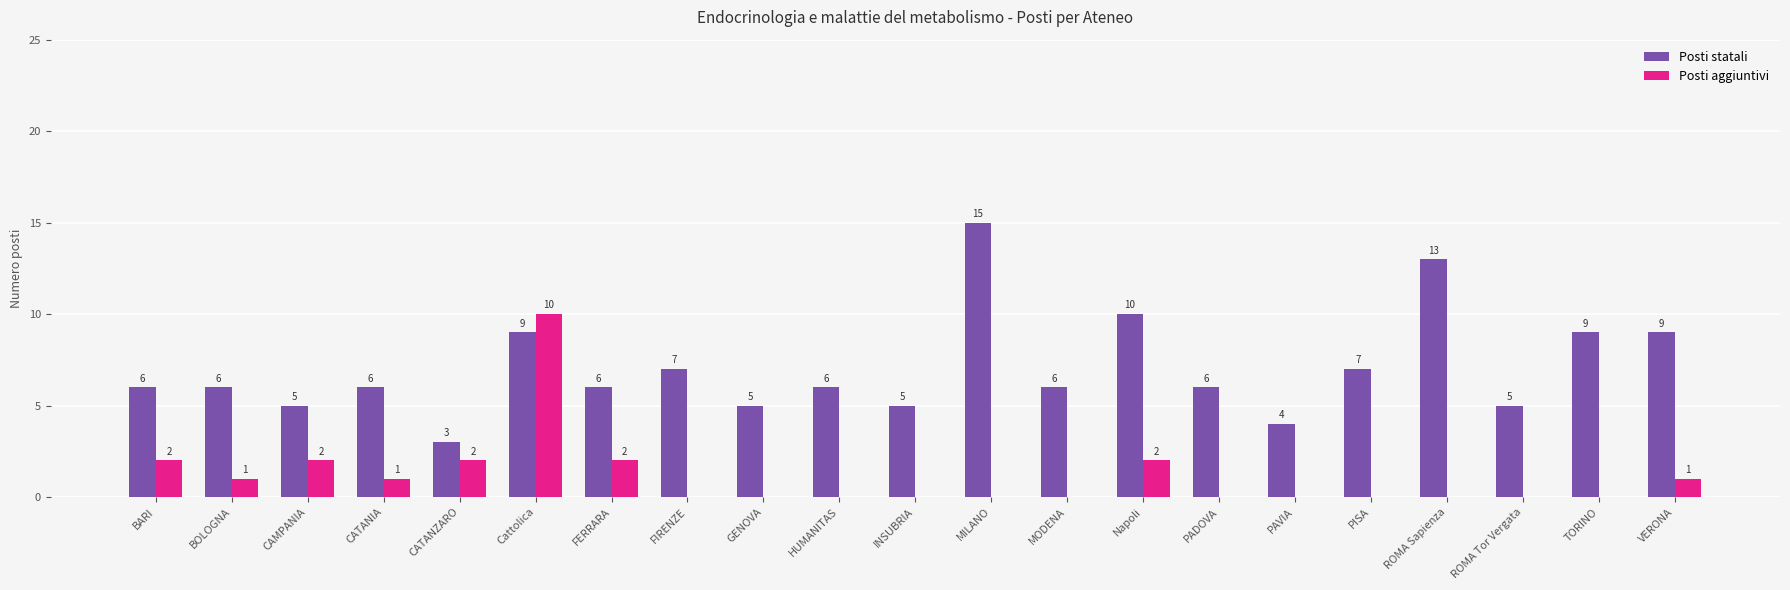

What is the sum of the Posti aggiuntivi values at CATANIA and CATANZARO?

3